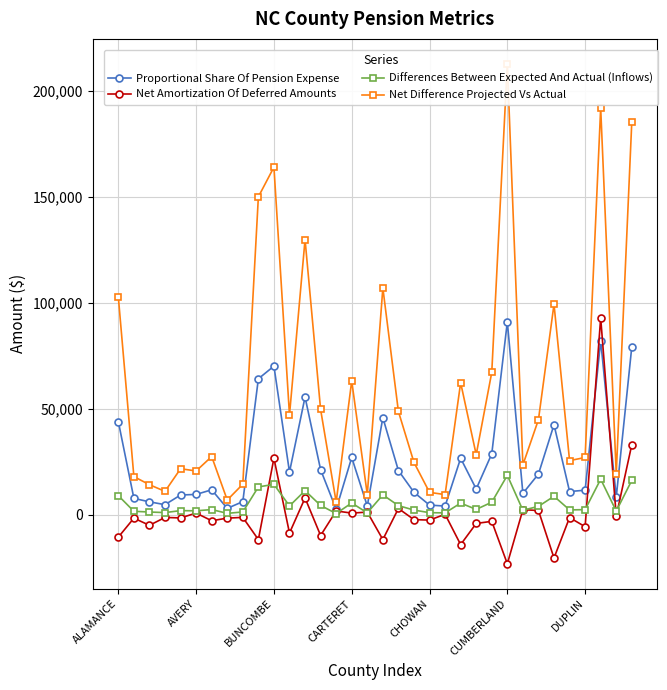

What is the approximate value of Differences Between Expected And Actual (Inflows) at CHOWAN, to the nearest 50?

900